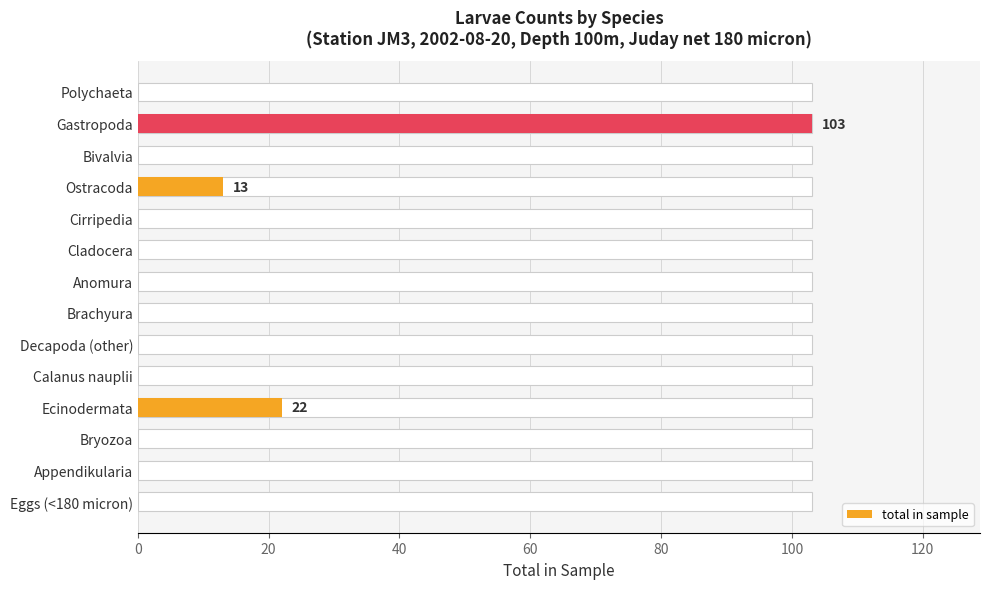

True or false: the data shows 0 at Decapoda (other).

True